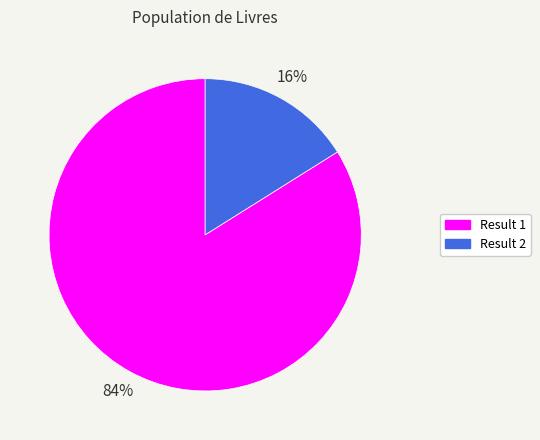

Is there a majority slice in this chart?

Yes